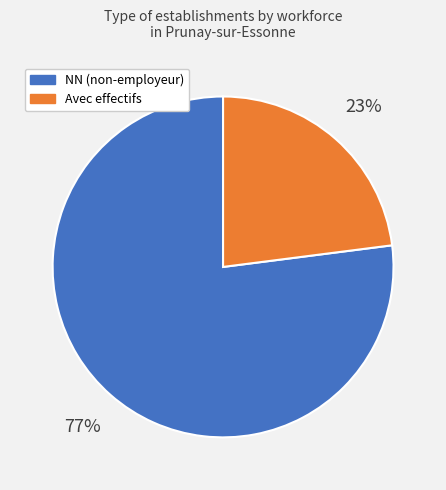

True or false: Avec effectifs accounts for 14% of the total.

False